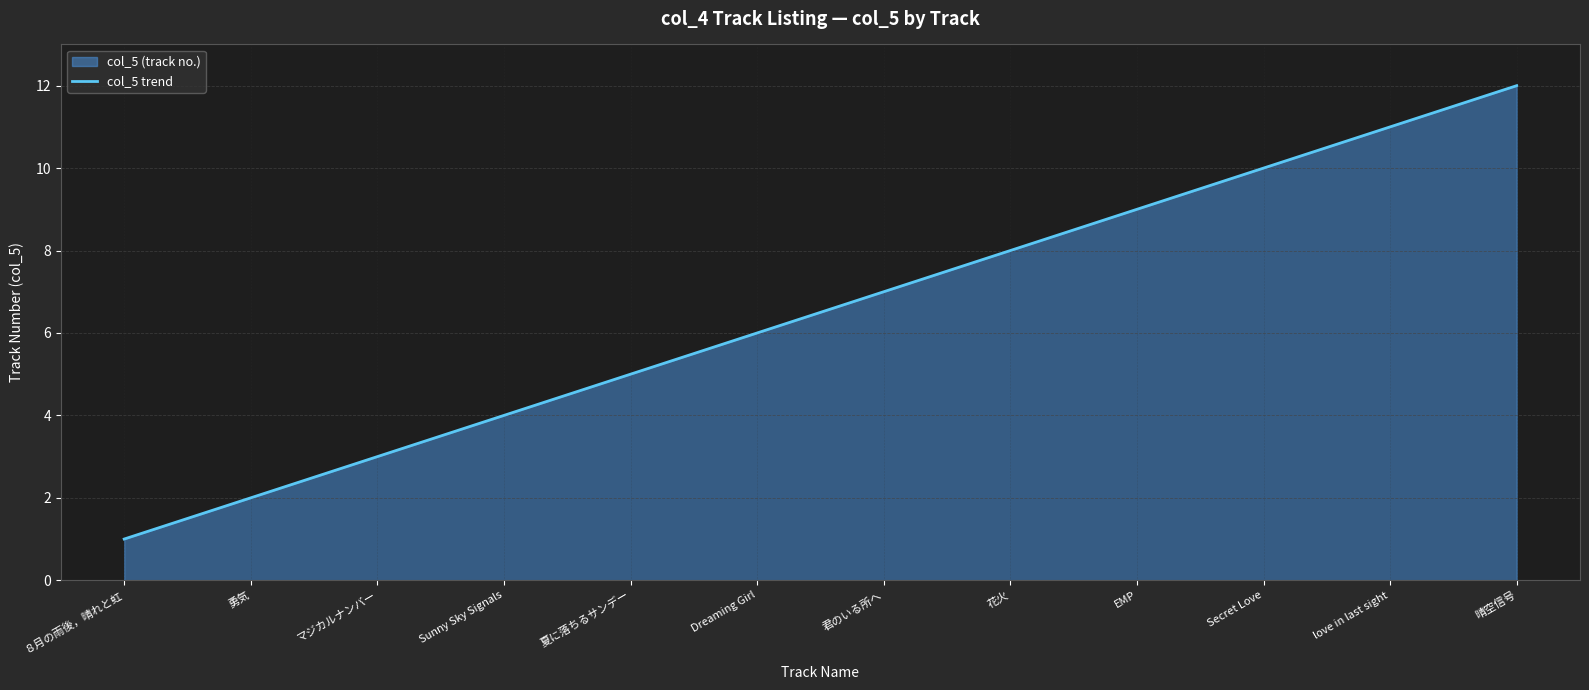

Is it true that the value at ８月の雨後，晴れと虹 is 0?

False